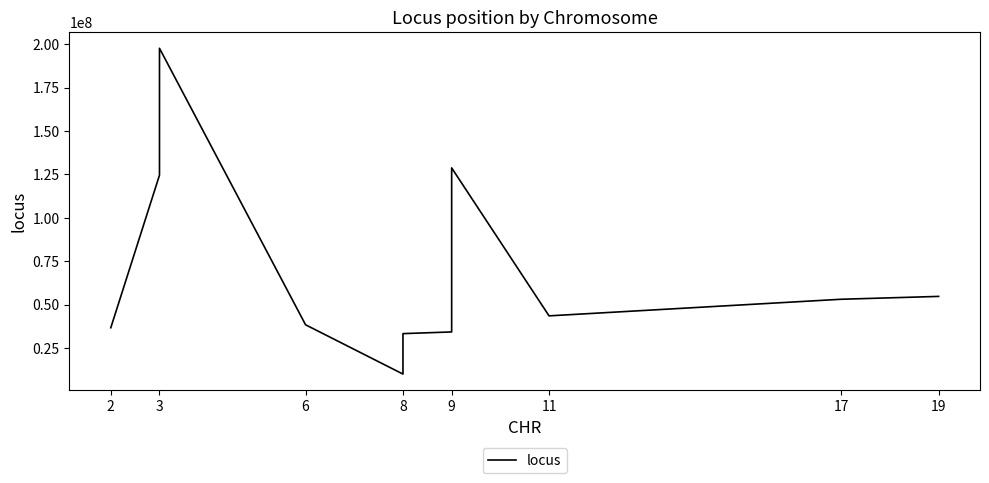

How many interior local peaks (higher than both neighbors) does the data have?

2